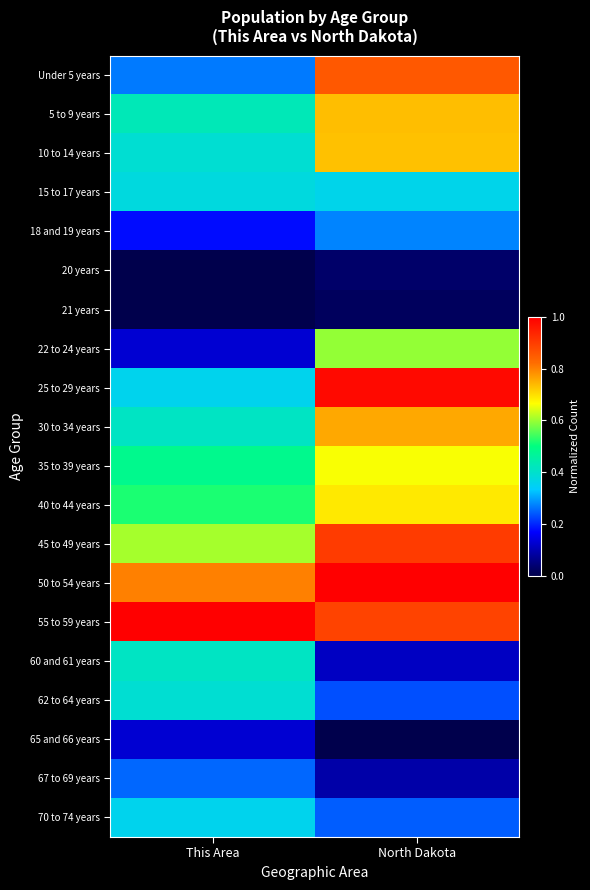

Which has a higher value, This Area or North Dakota?

North Dakota